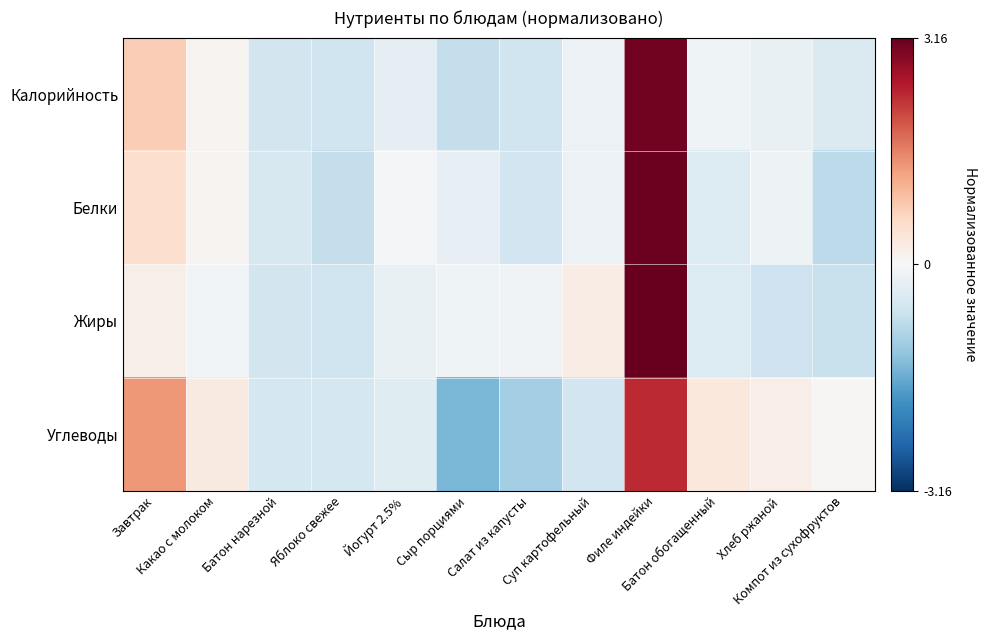

What is the spread (max minus min) of values at Суп картофельный?

0.8